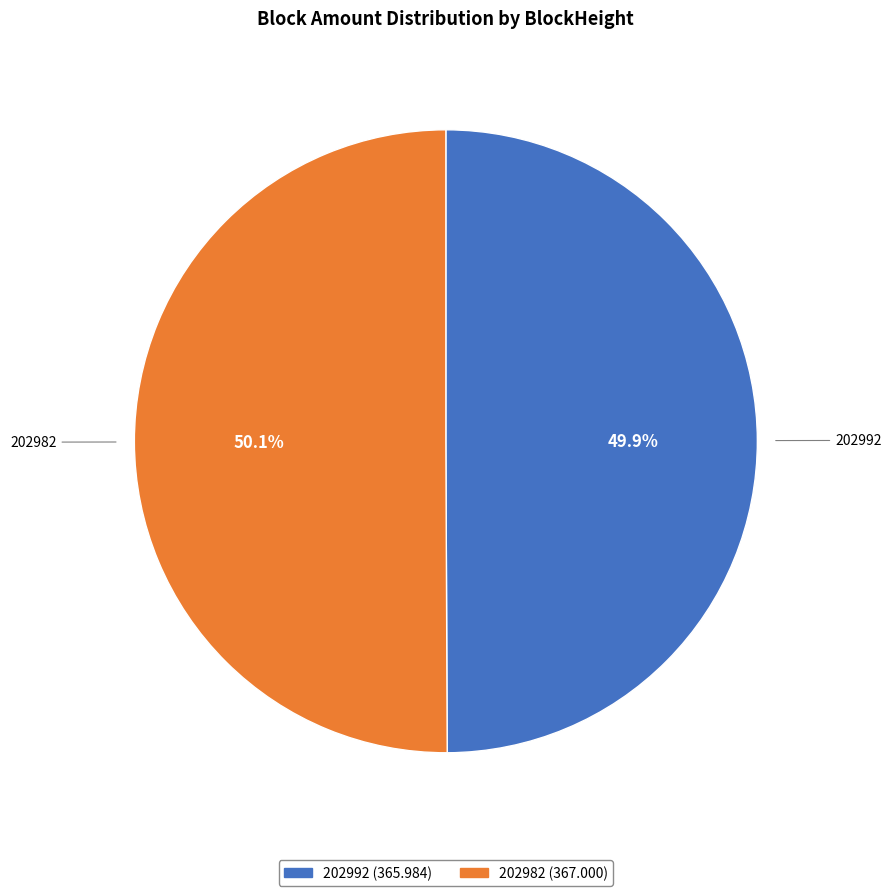

Combined, what portion of the pie is 202982 and 202992?

100.0%